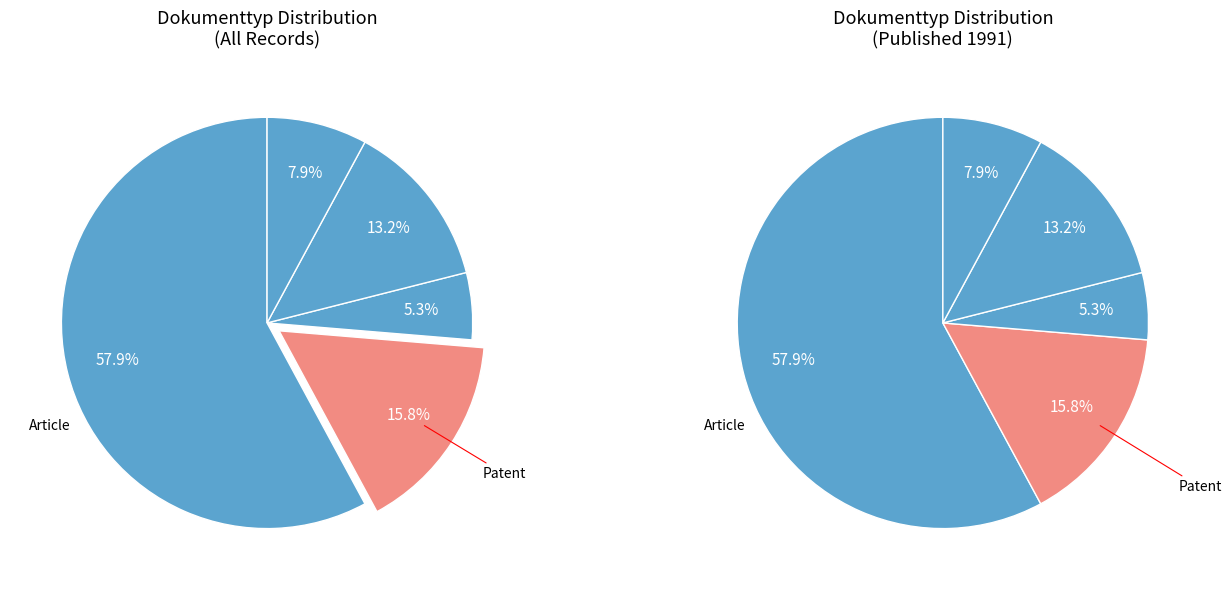

Do Article and Book together represent more than half of the pie?

Yes